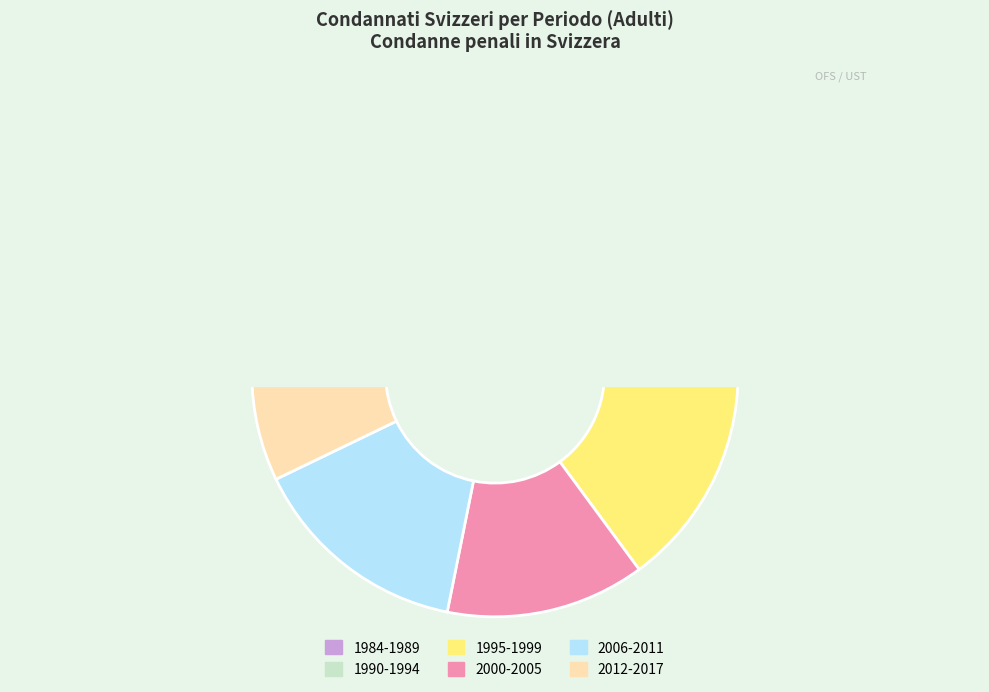

Is it true that 1990 is 8% of the pie?

True